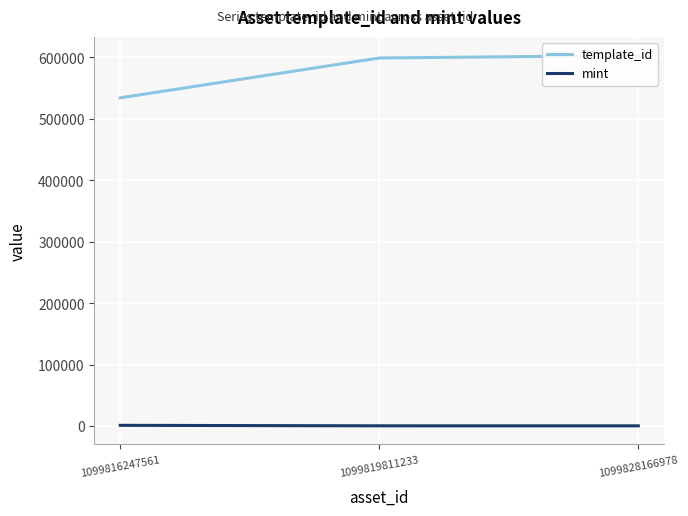

Rank the series by their average value, from lowest to highest.

mint, template_id